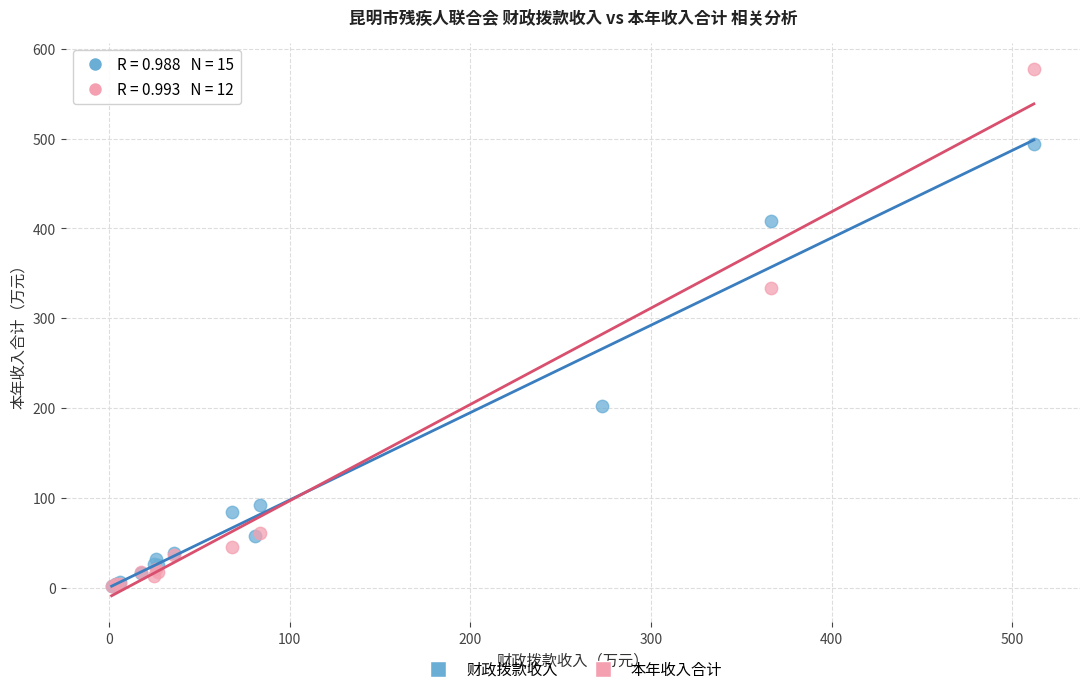

Which series reaches the maximum Y coordinate?

本年收入合计